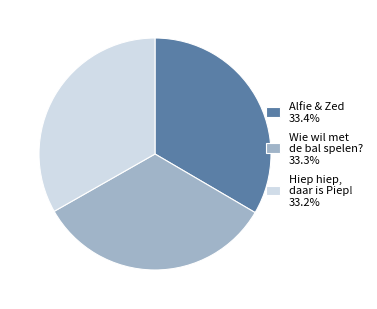

Rank the categories by value from highest to lowest.

Alfie & Zed, Wie wil met de bal spelen?, Hiep hiep, daar is Piep!